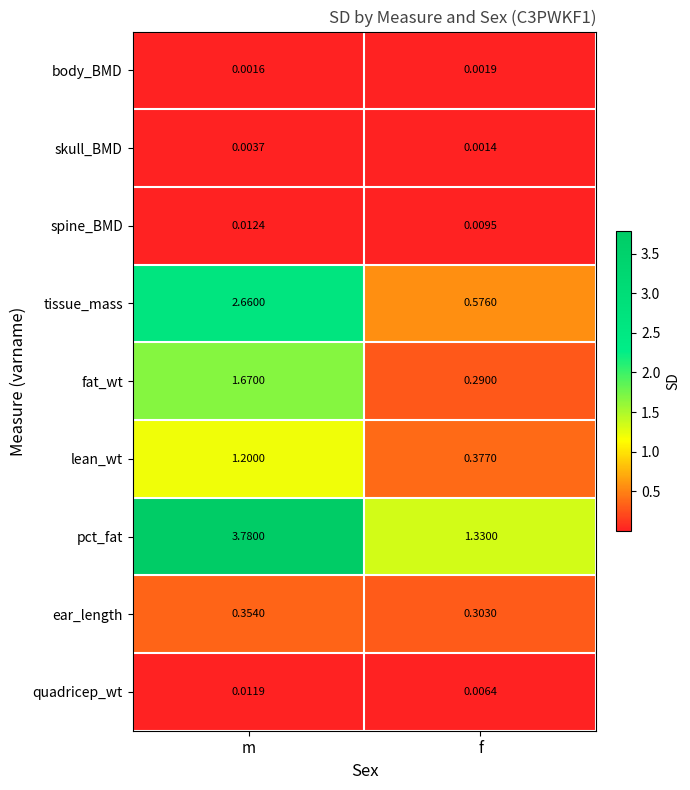

At how many categories does at least one series exceed 2?

1